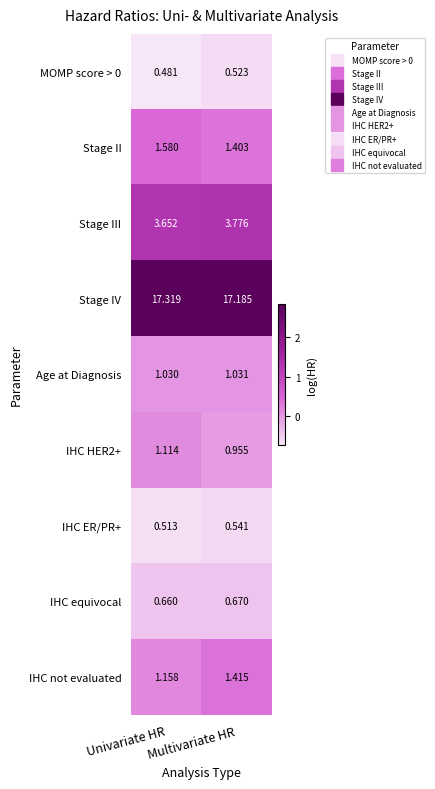

At which category does the chart reach its minimum across all series?

Univariate HR